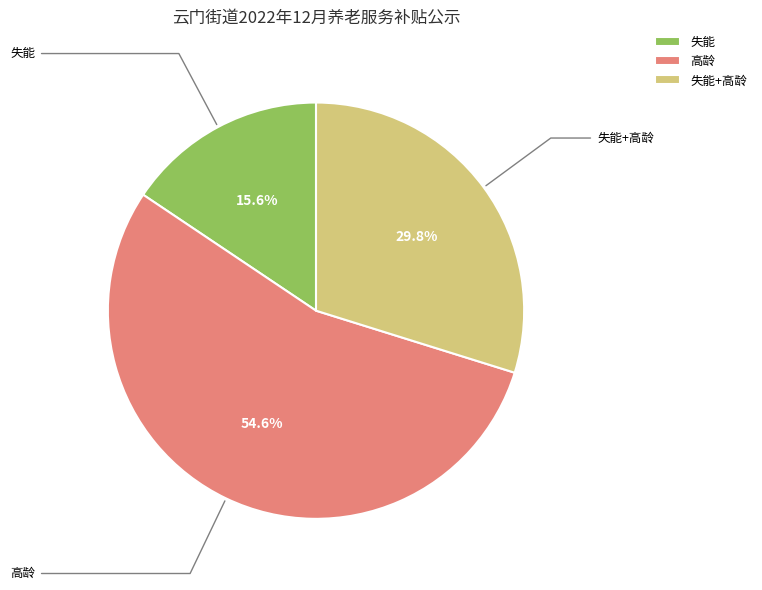

How many slices are in this pie chart?

3